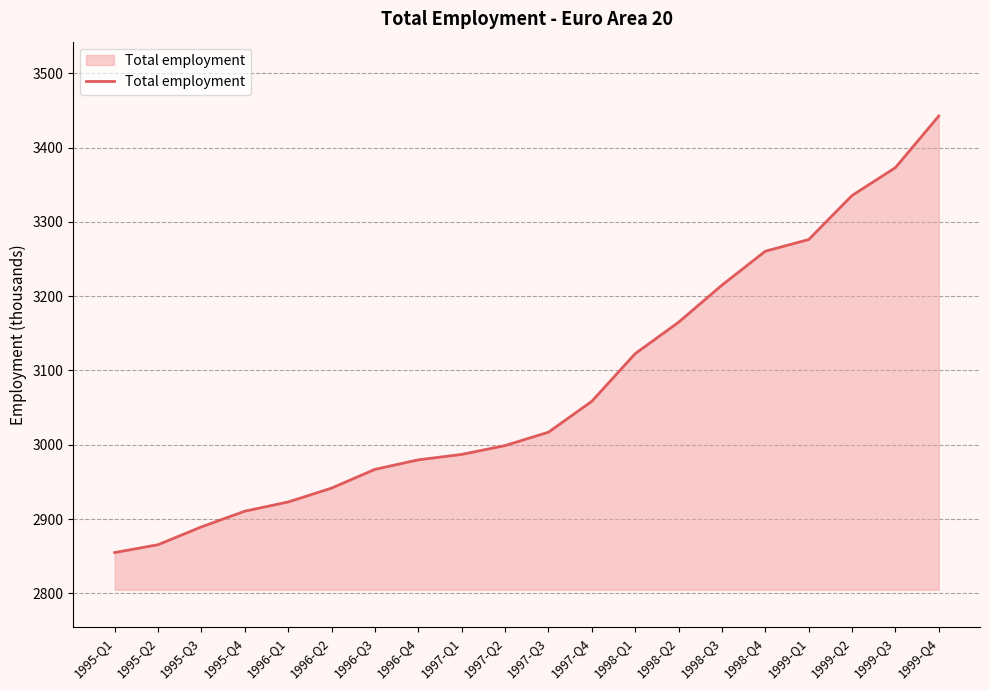

Where is the data nearest to the value 3148?

1998-Q2